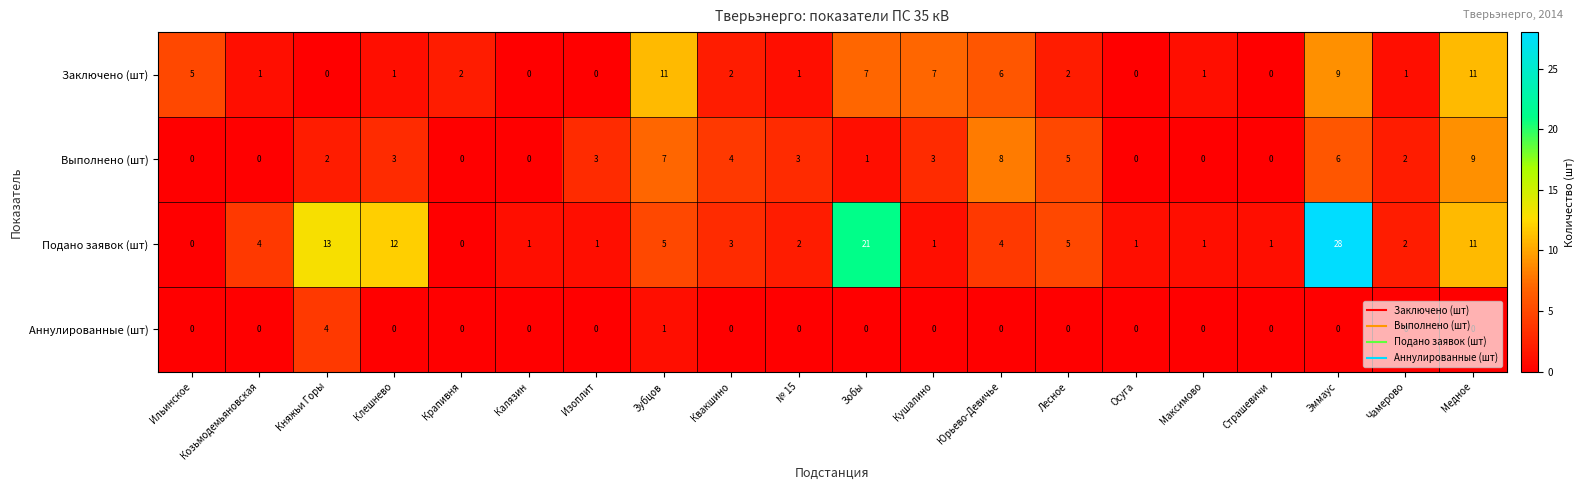

At which label does Аннулированные (шт) reach its peak?

Княжьи Горы